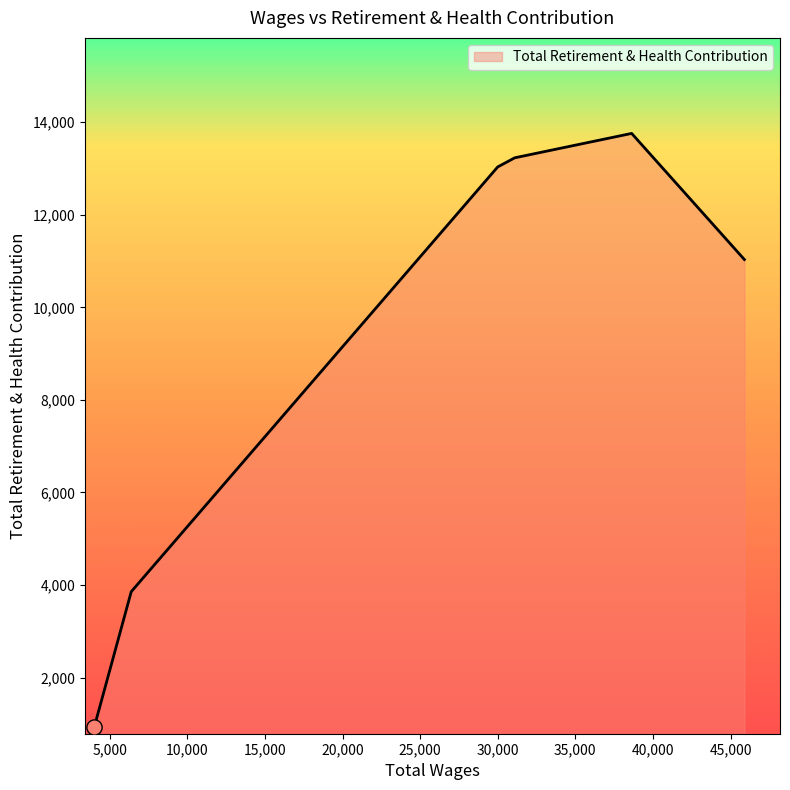

Which has a higher value, 38628.0 or 31093.0?

38628.0